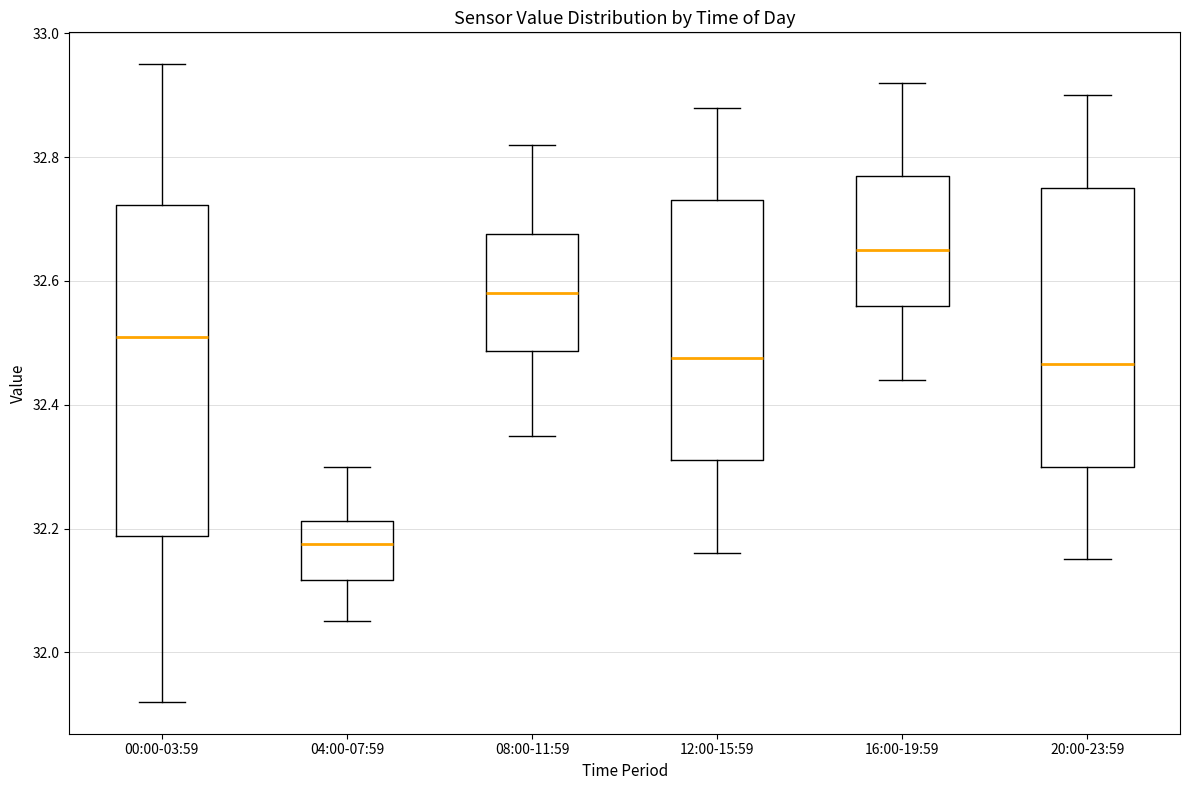

Which box is the tallest, from its lower edge to its upper edge?

00:00-03:59